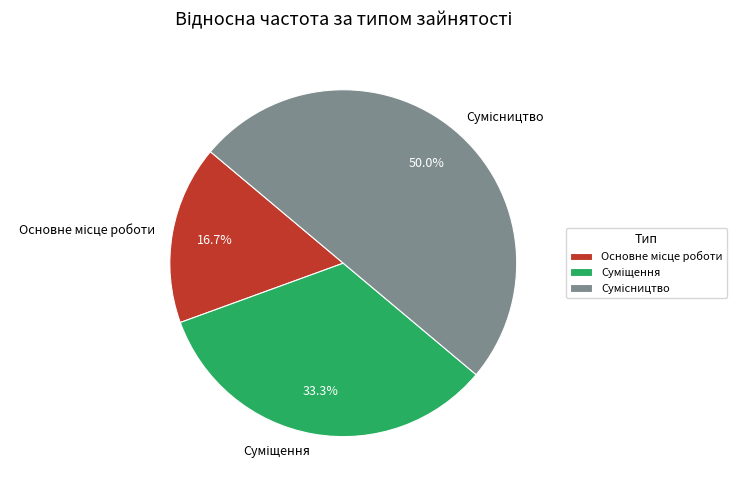

How many segments does this pie chart have?

3